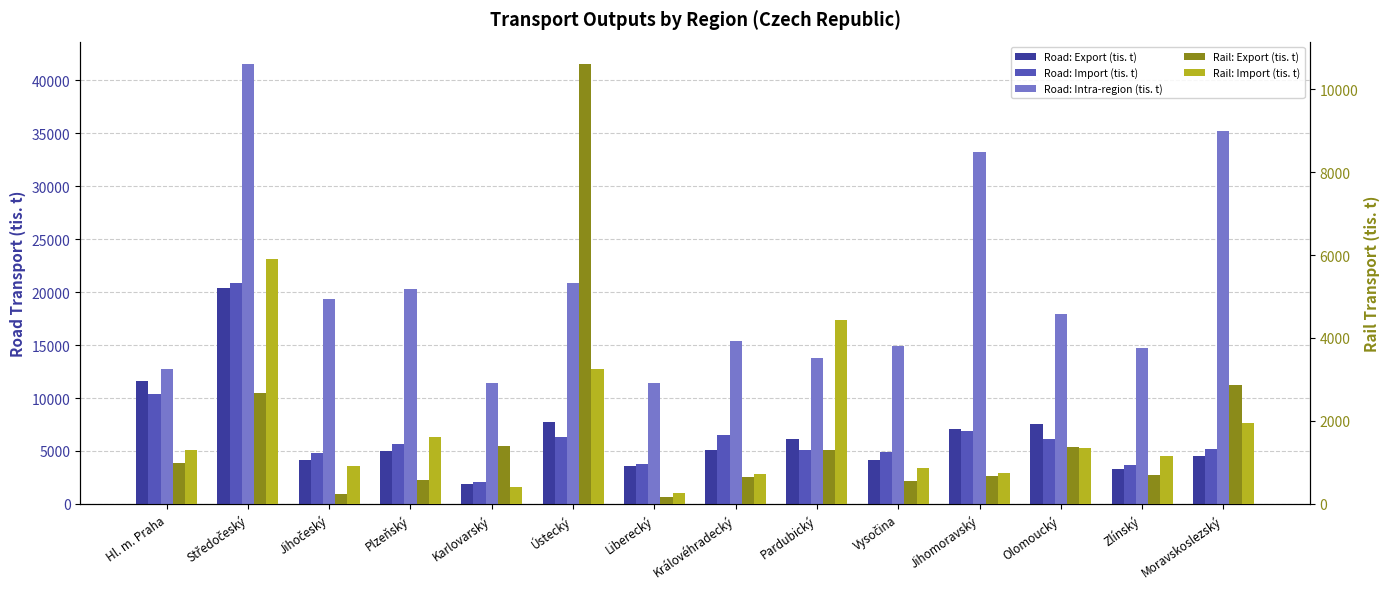

Reading left to right, what are all the values shown in this chart?

Road: Export (tis. t): 11619.6	20365.9	4121.5	5037.4	1878.9	7748.9	3574.6	5070.6	6122.6	4174.9	7115.1	7571.7	3289.4	4483.4
Road: Import (tis. t): 10375.9	20898.1	4772.8	5667.7	2027.6	6295.3	3727.3	6531.5	5092.7	4864.5	6920.7	6159.3	3673.8	5167.2
Road: Intra-region (tis. t): 12754.0	41591.8	19332.8	20322.1	11384.3	20898.8	11461.0	15353.4	13765.1	14870.5	33200.4	17937.2	14766.5	35259.4
Rail: Export (tis. t): 995.7	2667.6	243.2	583.9	1398.8	10617.3	160.7	654.2	1305.7	557.4	664.6	1364.6	700.7	2870.1
Rail: Import (tis. t): 1294.1	5895.5	901.7	1601.6	405.3	3246.4	266.8	716.9	4424.4	869.4	738.1	1339.5	1143.9	1941.0